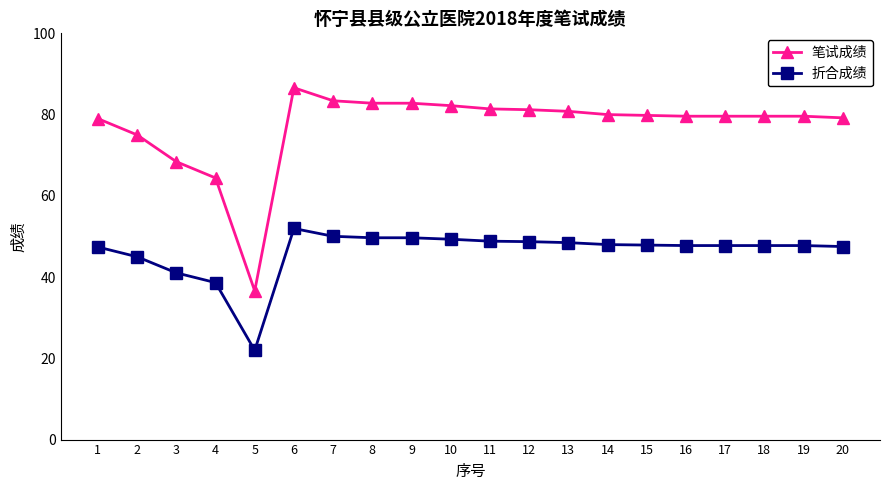

The value of 笔试成绩 at 12 is 81.2. True or false?

True